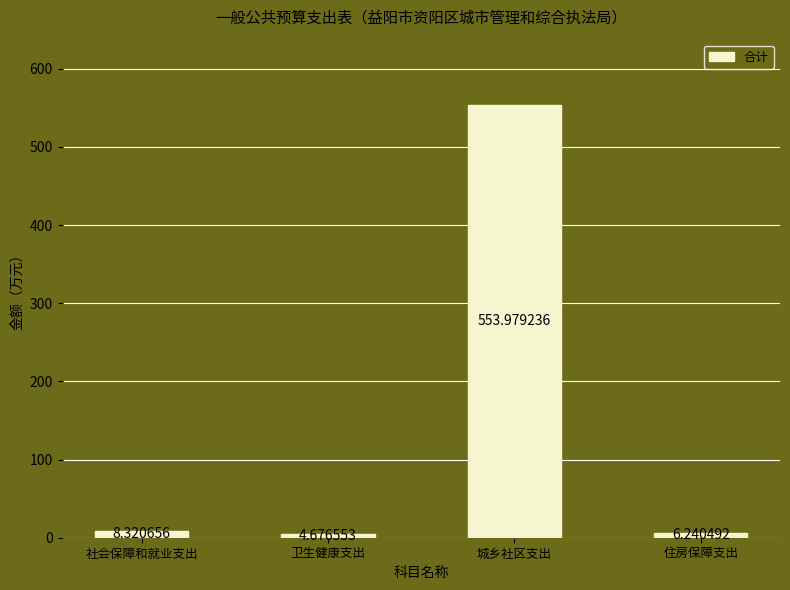

What is the label of the 3rd bar from the left?

城乡社区支出